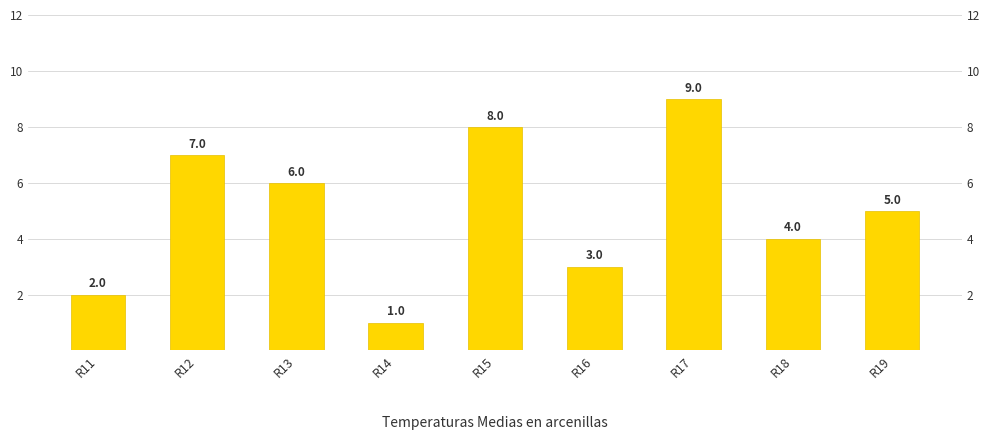

Between R15 and R19, which is larger?

R15